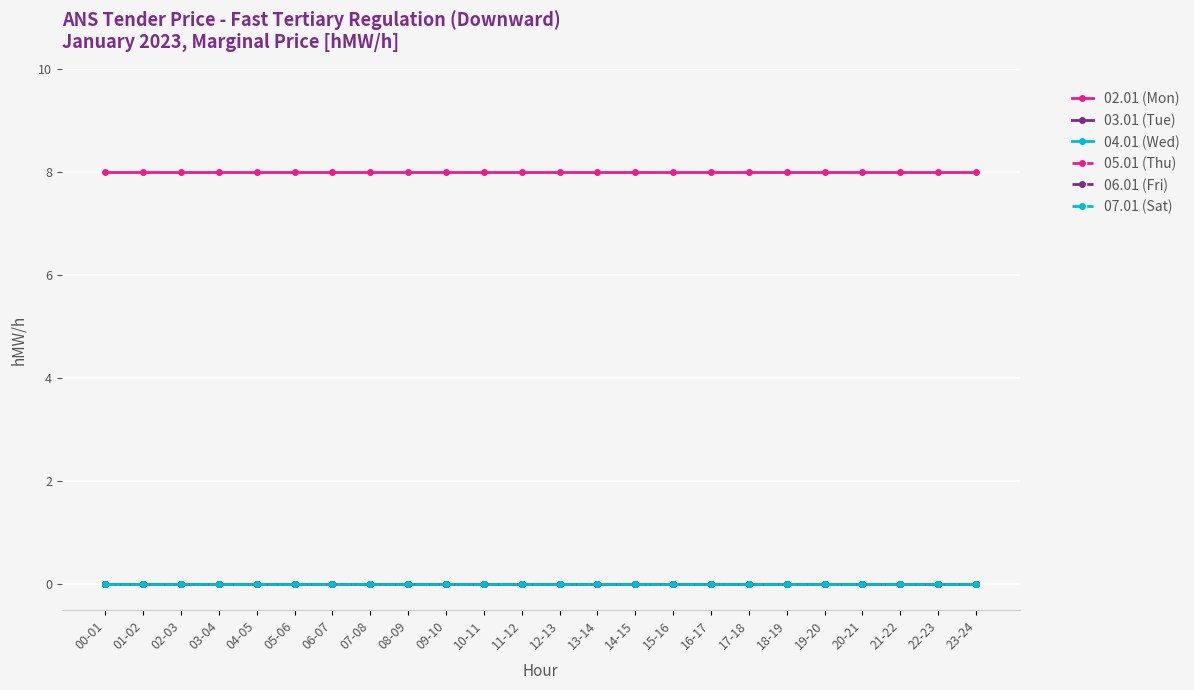

True or false: 05.01 (Thu) has more than 0 interior local peaks.

False